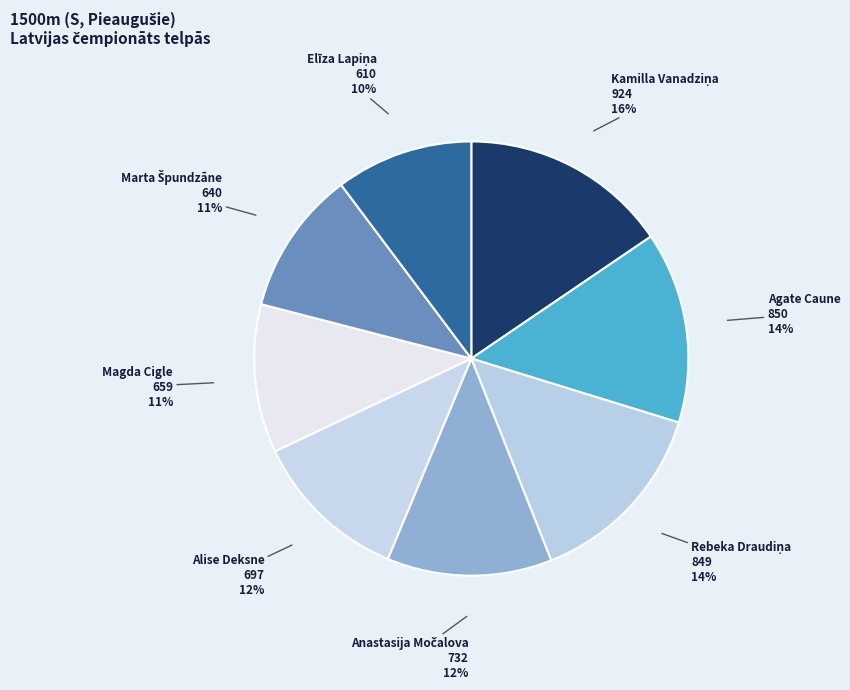

To the nearest percent, what is the average slice percentage?

12%